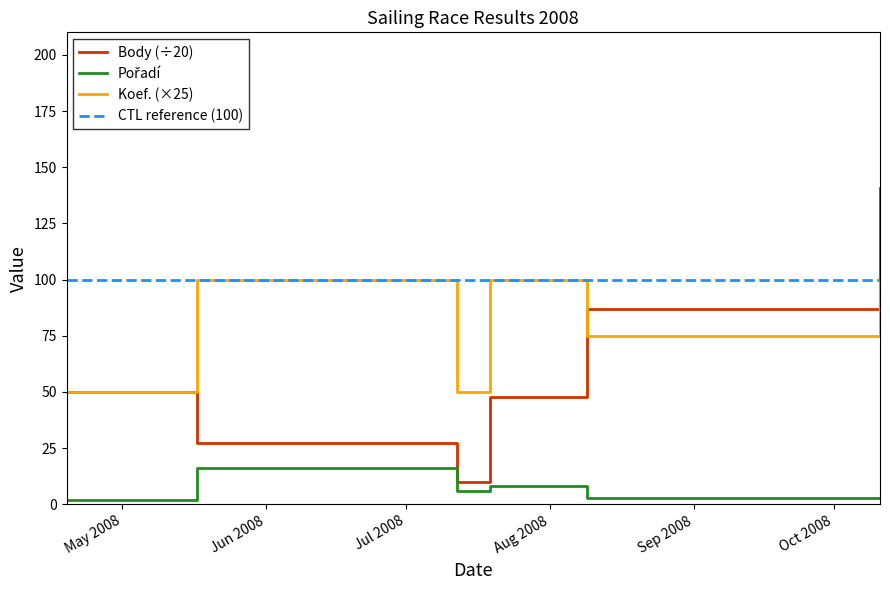

What is the maximum value shown in the chart?

140.6